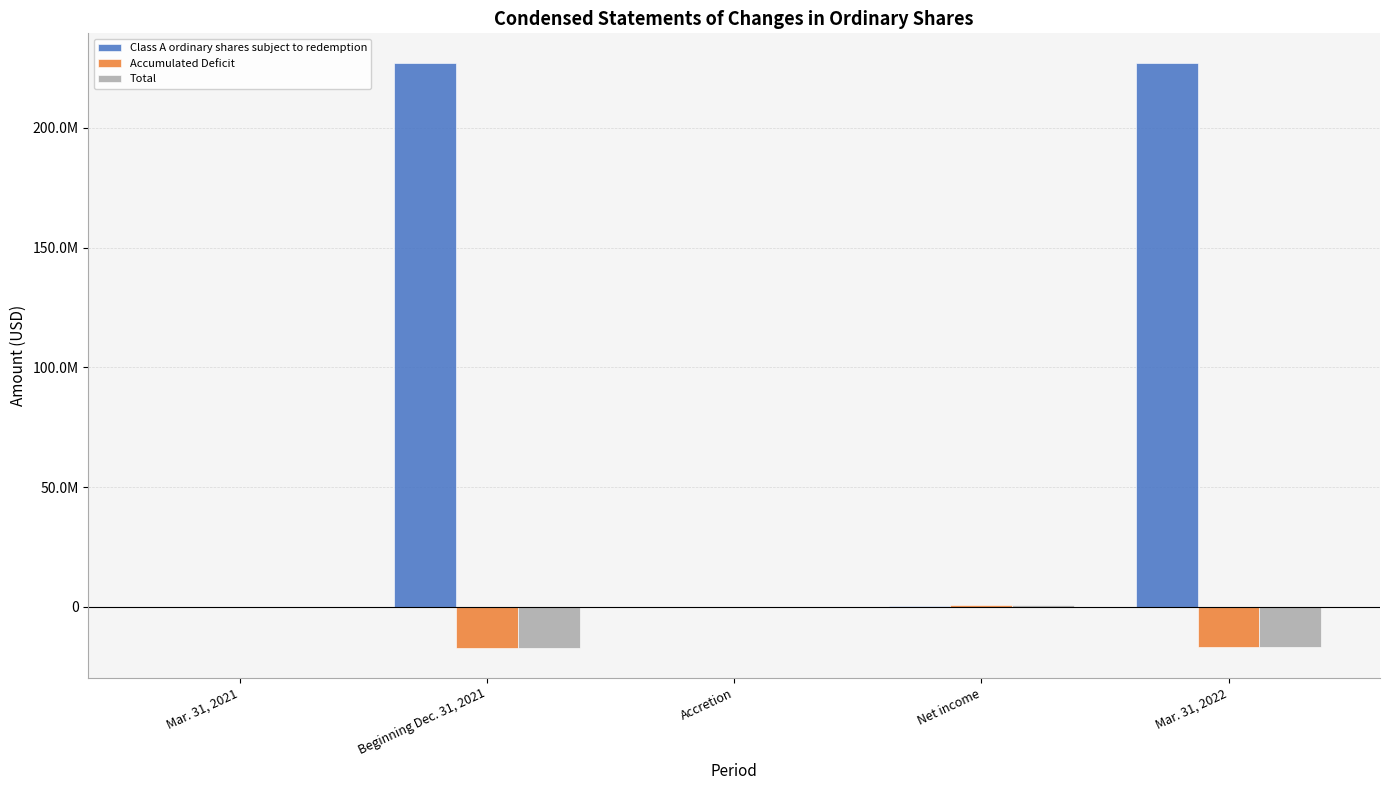

Reading right to left, transcribe all the data shown in this chart.

Class A ordinary shares subject to redemption: 227303571	469853	41520	227262051	0
Accumulated Deficit: -16821768	576936	-41520	-17357184	0
Total: -16821205	576936	-41520	-17356621	0